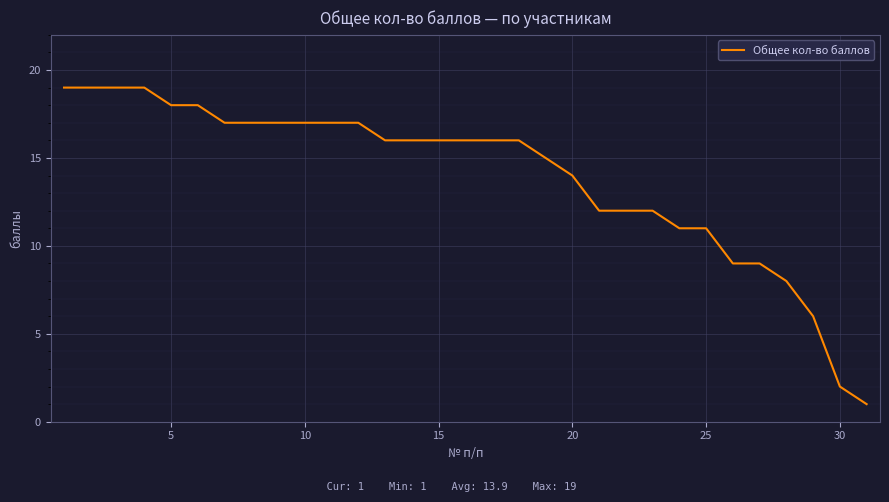

What is the greatest value displayed?

19